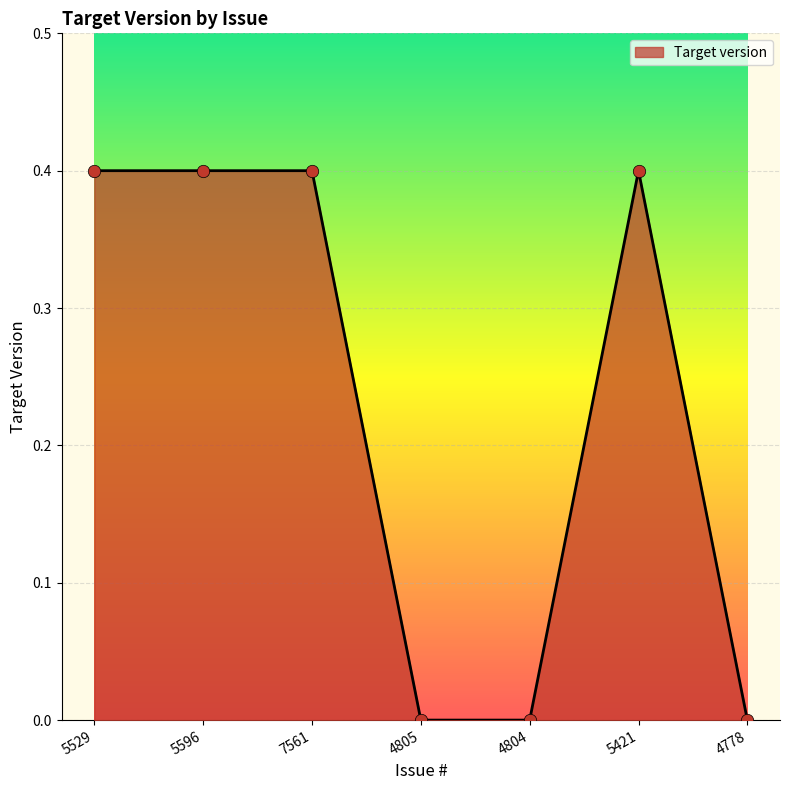

What is the change in value from 5596 to 4778?

-0.4